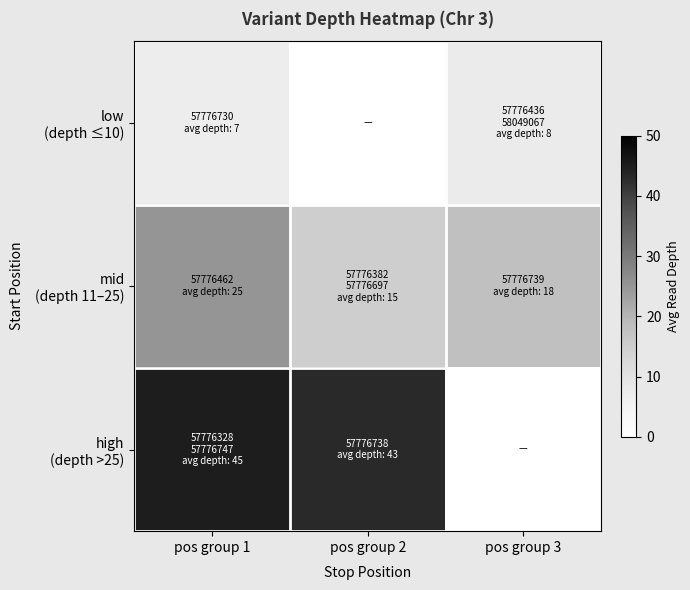

How many distinct data groups are displayed?

3